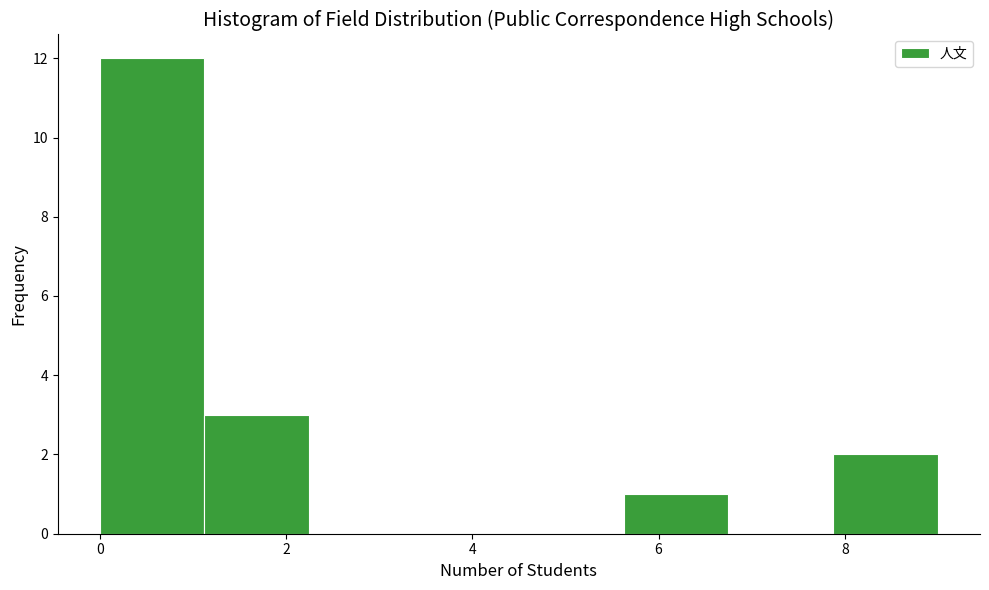

What is the height of the bar covering 1.2 to 2.2 on the x-axis? Neither the bar edges nor the heights are printed on the chart, so give them approximately, as read against the axes.

3